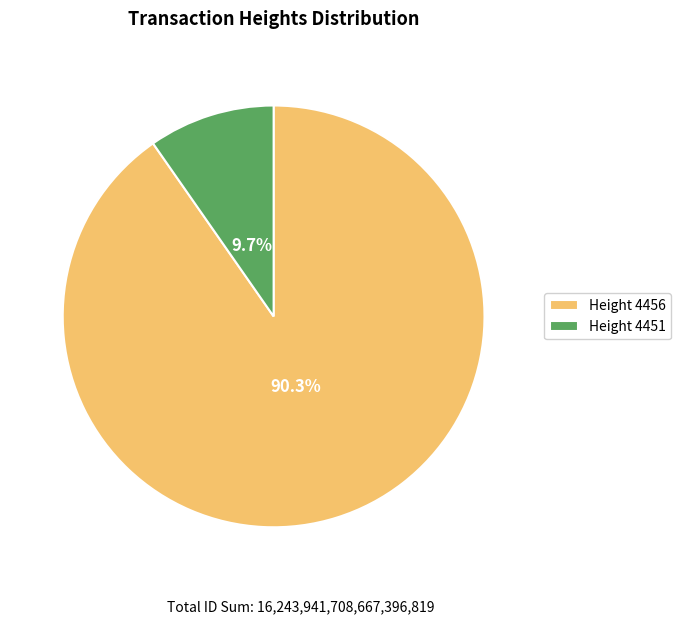

Which category accounts for the majority?

Height 4456